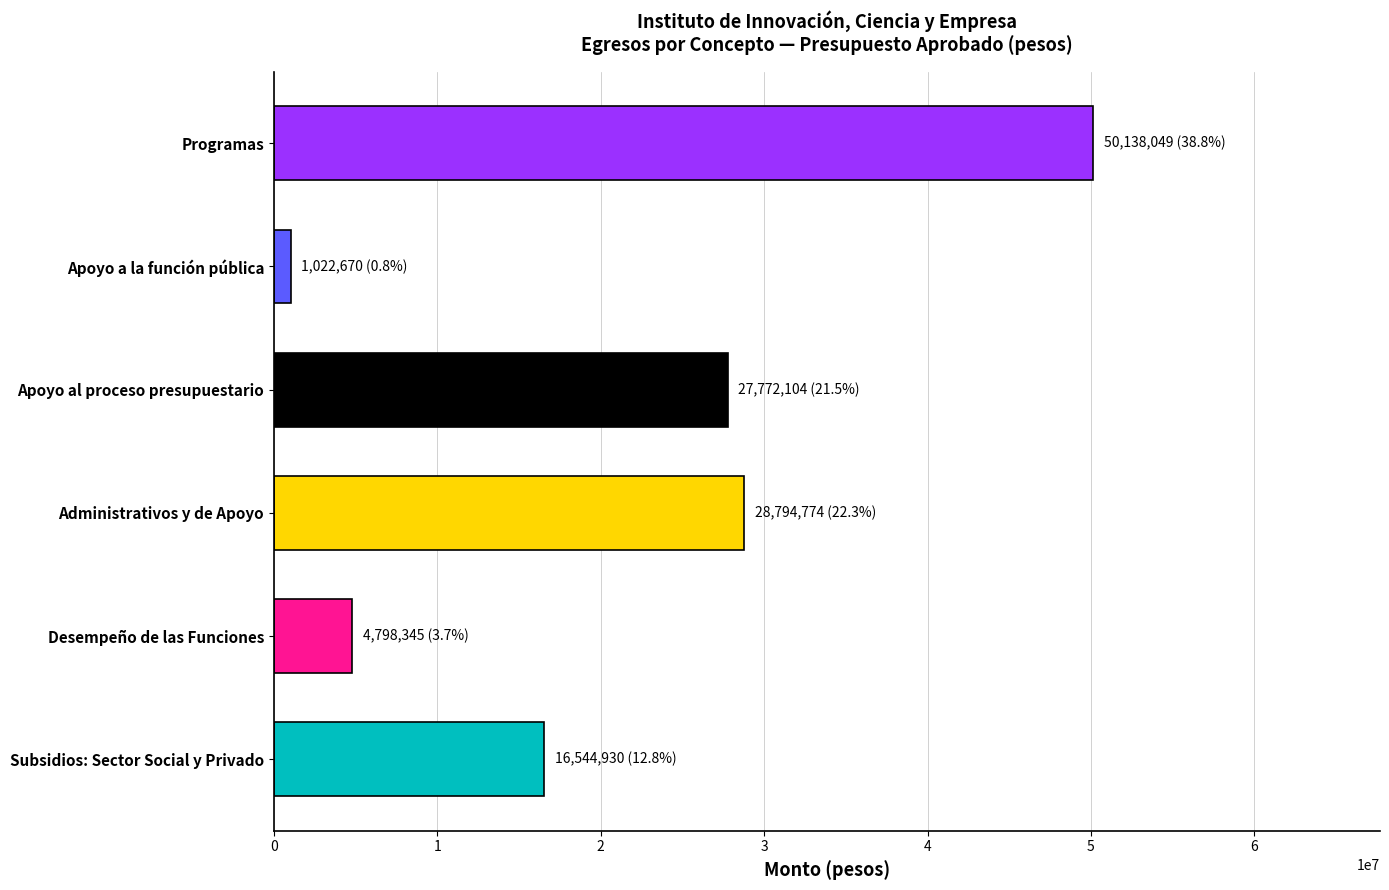

The chart shows a value of 51001661 at Administrativos y de Apoyo. True or false?

False